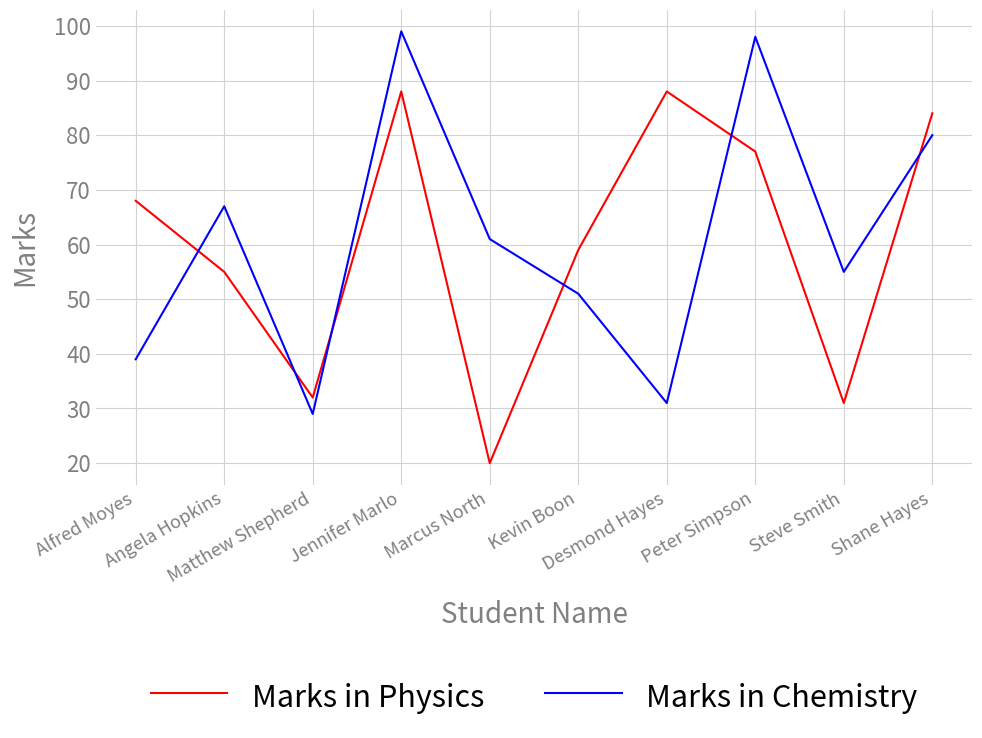

The Marks in Physics series shows 32 at Matthew Shepherd. True or false?

True